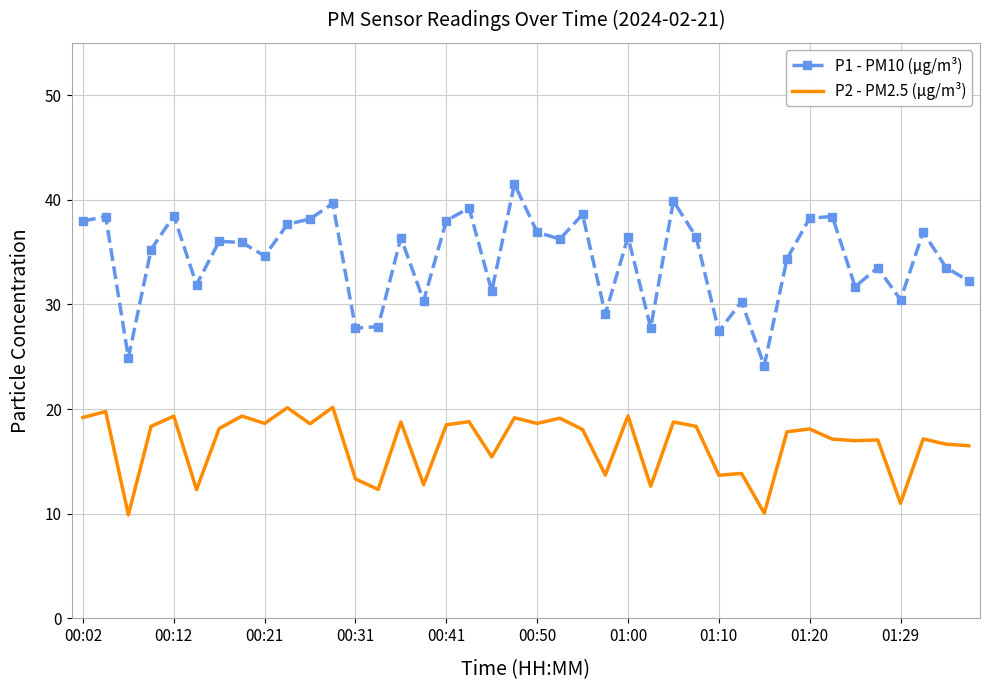

What are all the series names shown in the legend?

P1 - PM10 (μg/m³), P2 - PM2.5 (μg/m³)